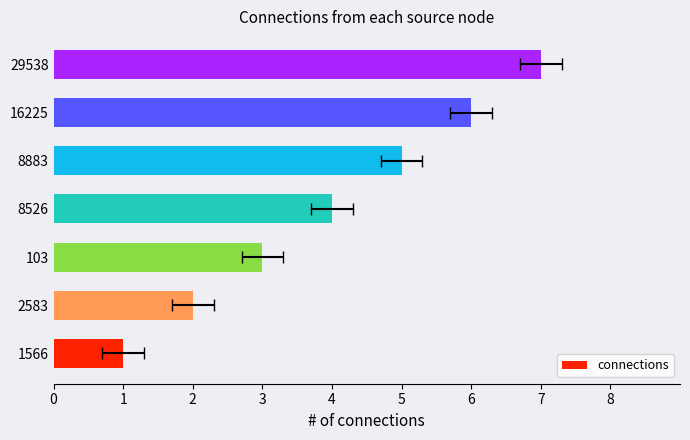

Count the number of categories in the chart.

7